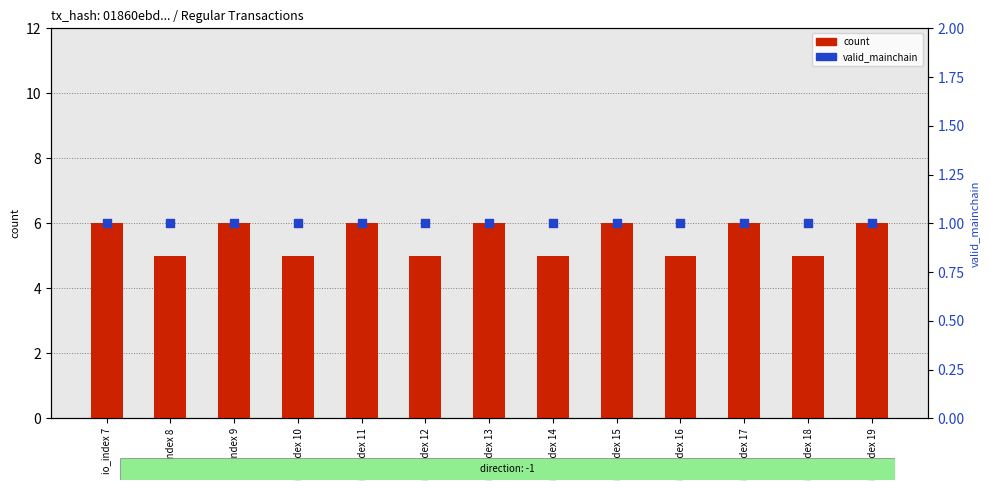

Which series reaches the maximum Y coordinate?

count